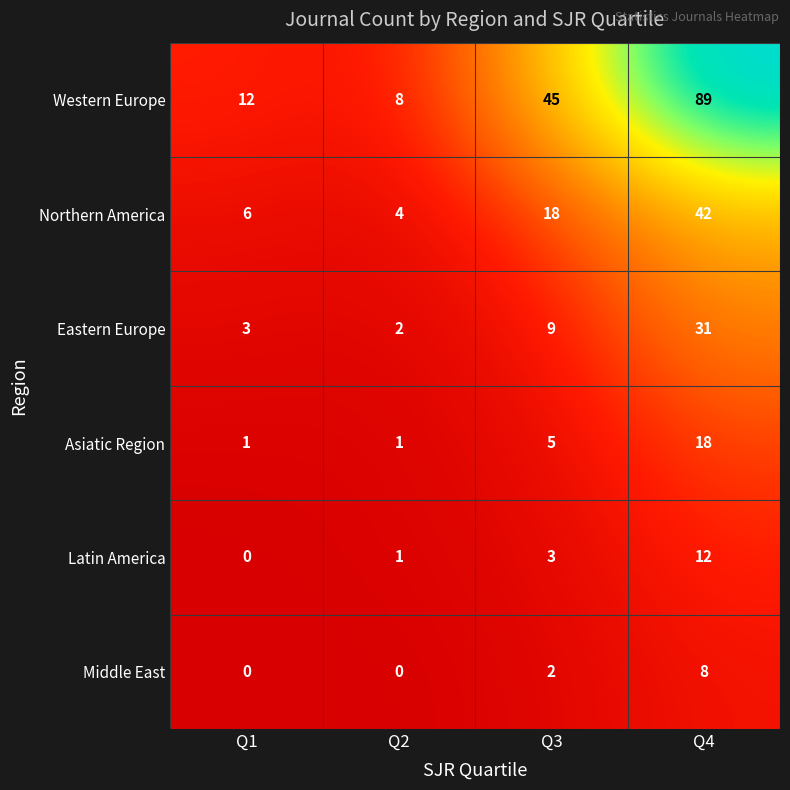

What is the average value of the Northern America series?

18